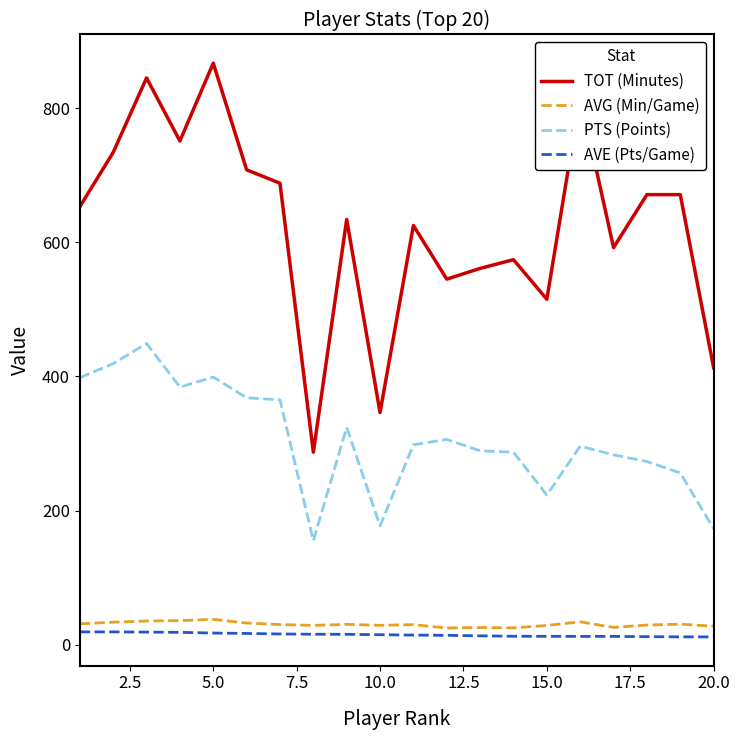

What is the maximum value shown in the chart?

867.0